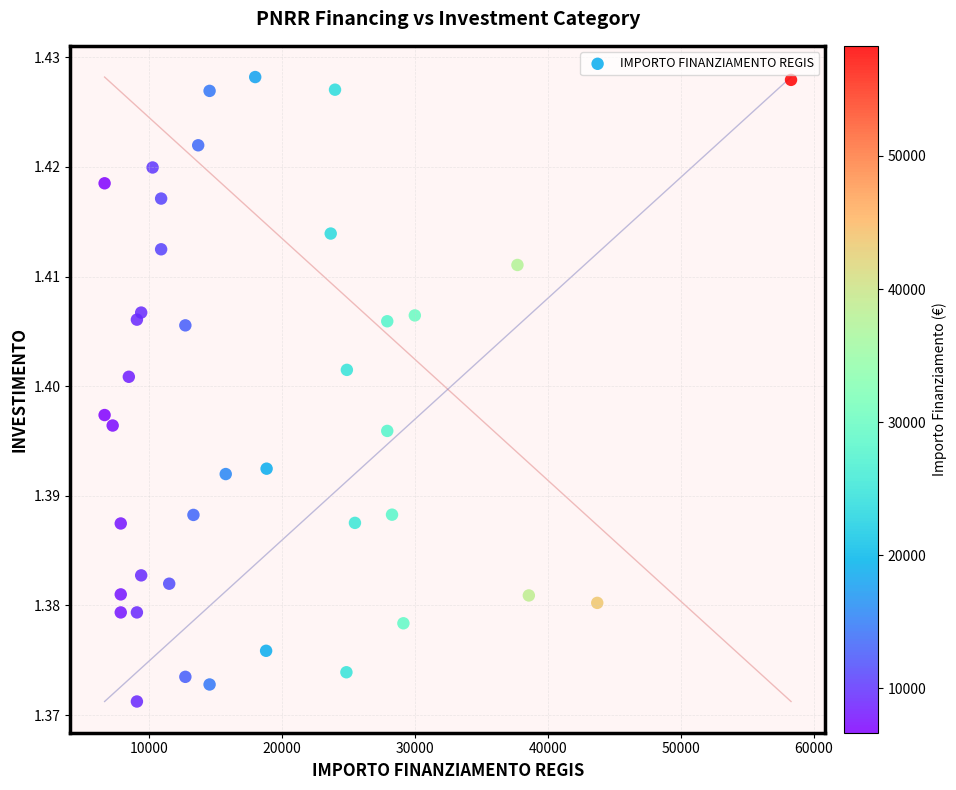

What is the range of X values (max minus min)?

51595.0